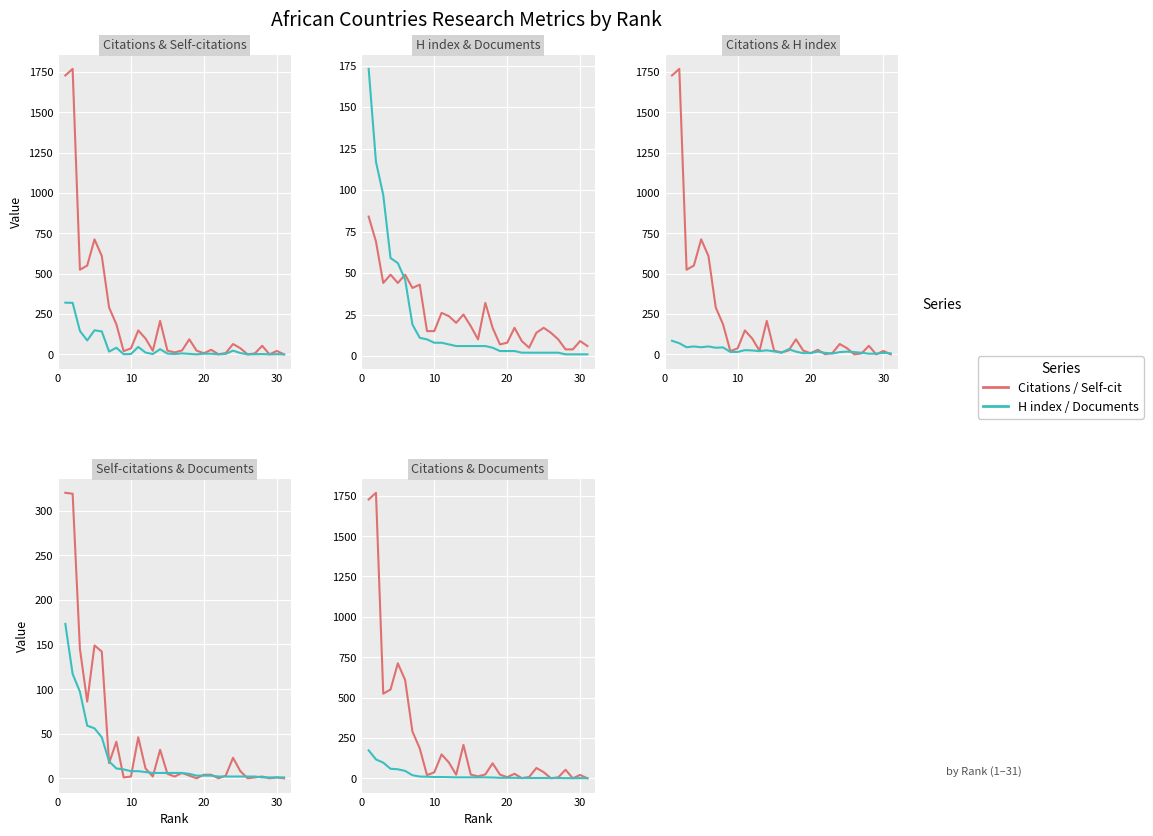

Is it true that H index equals 27 at 17?

False